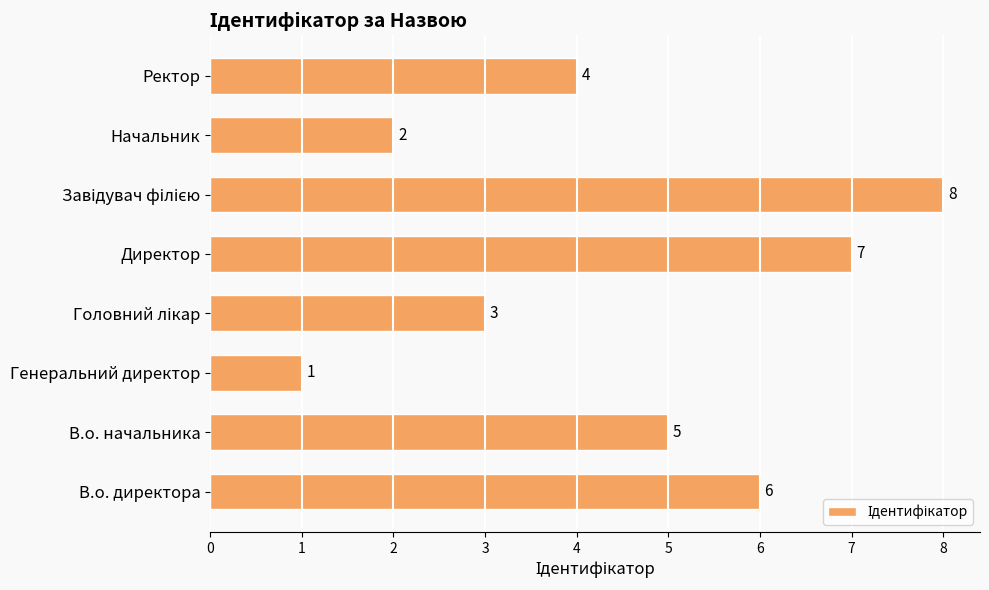

What is the minimum value shown in the chart?

1